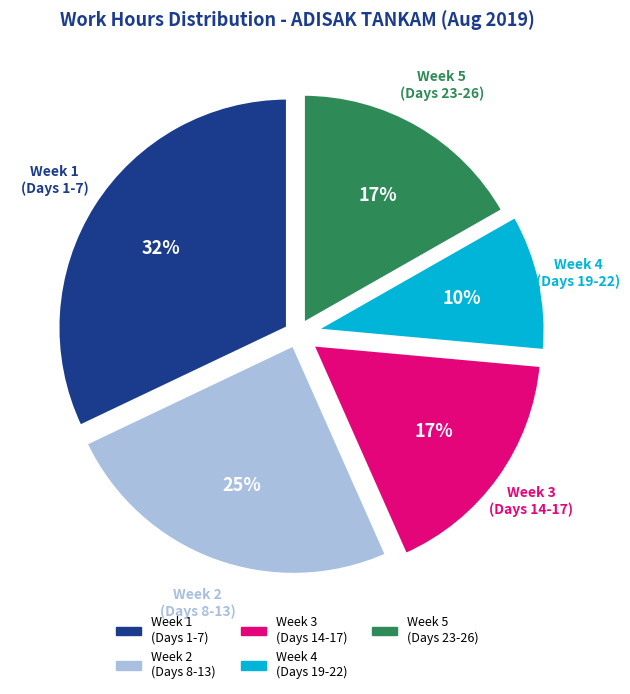

Does any single category account for the majority?

No